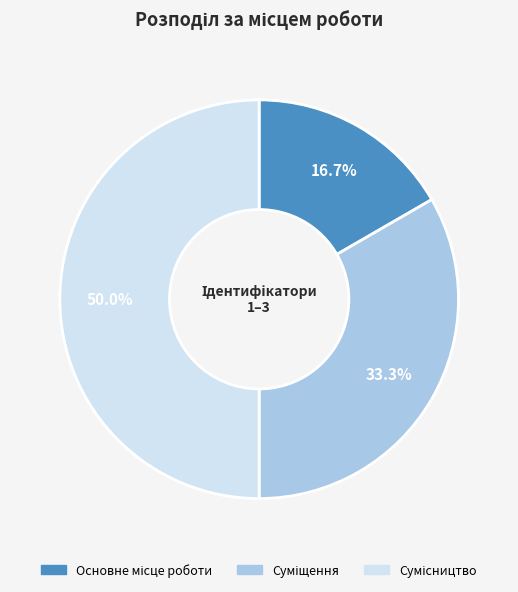

What percentage is NOT represented by Основне місце роботи?

83.3%